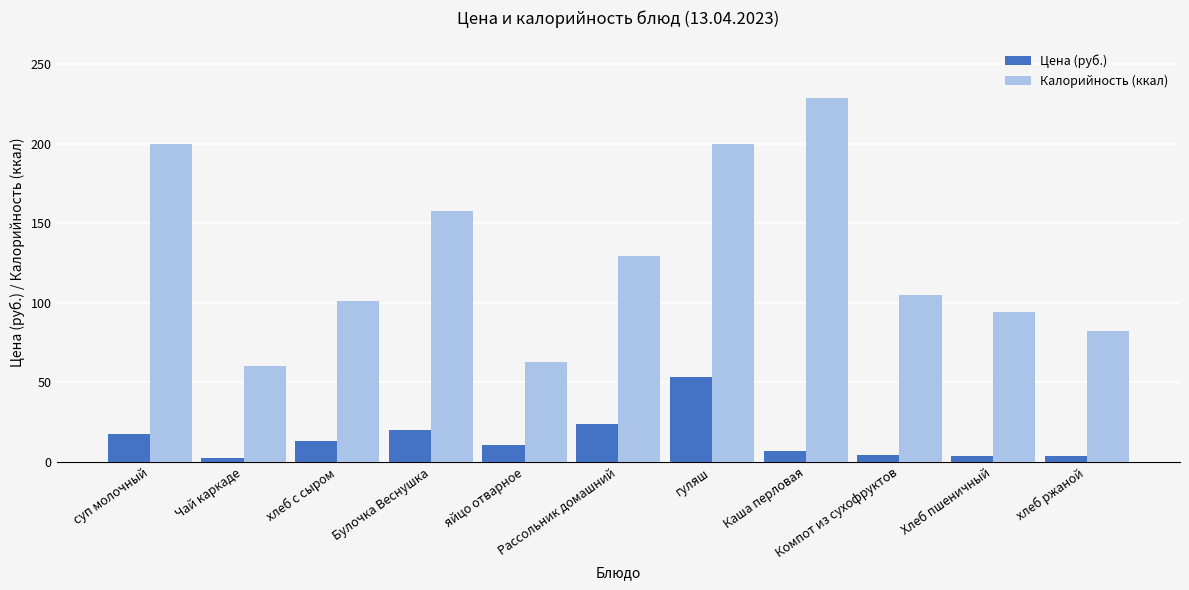

How many values in the Калорийность (ккал) series are below 105?

5